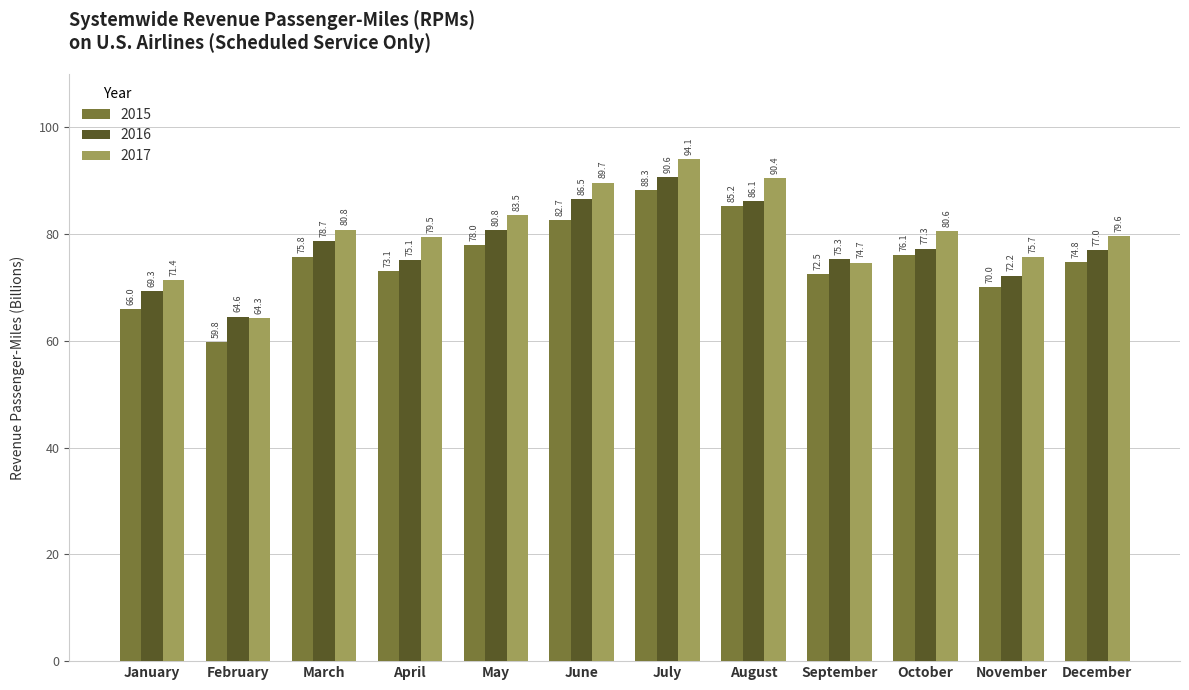

What is the value of the 2016 bar at the 5th from the left?

80.8